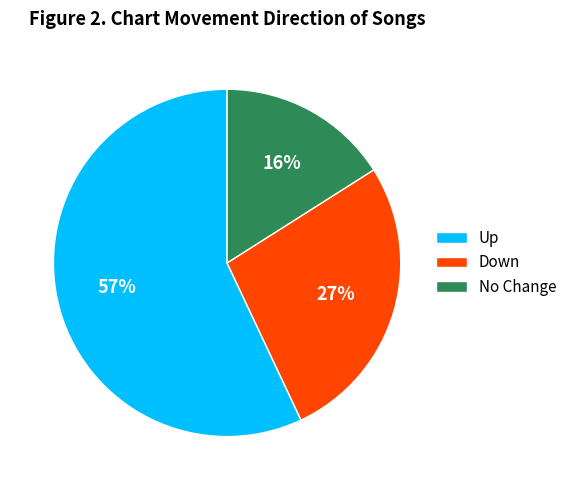

Count the number of slices in the pie.

3